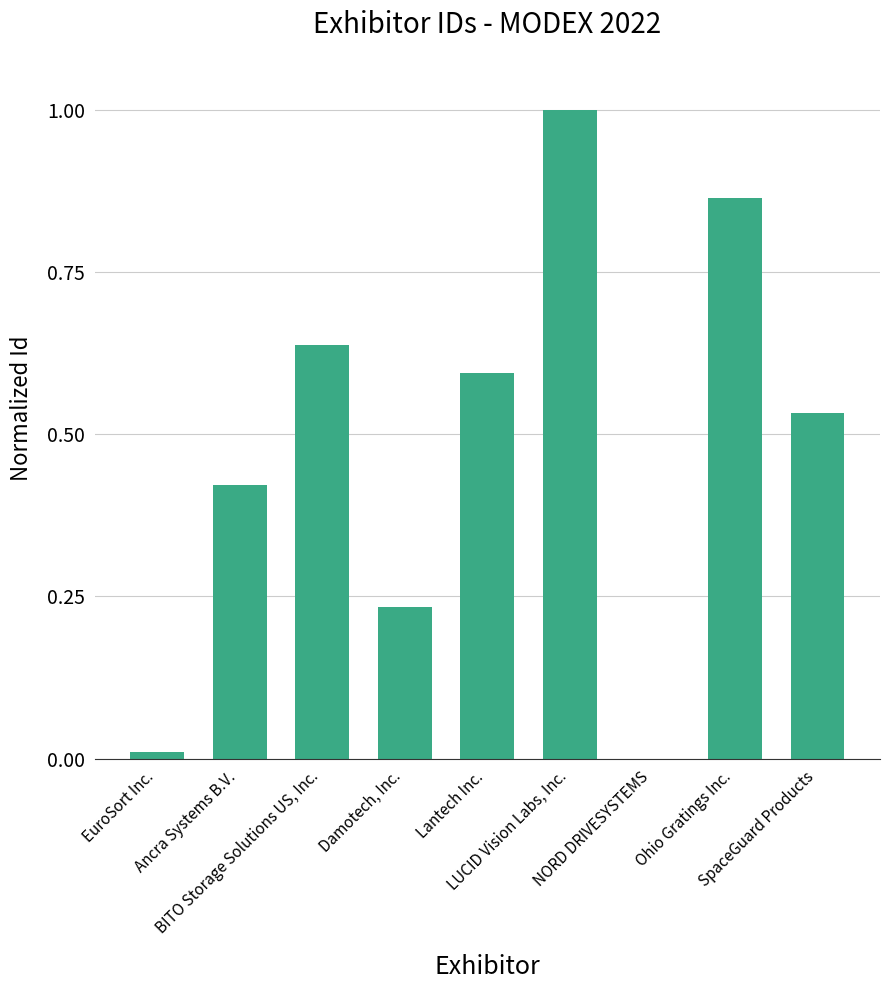

How many values exceed 0?

8